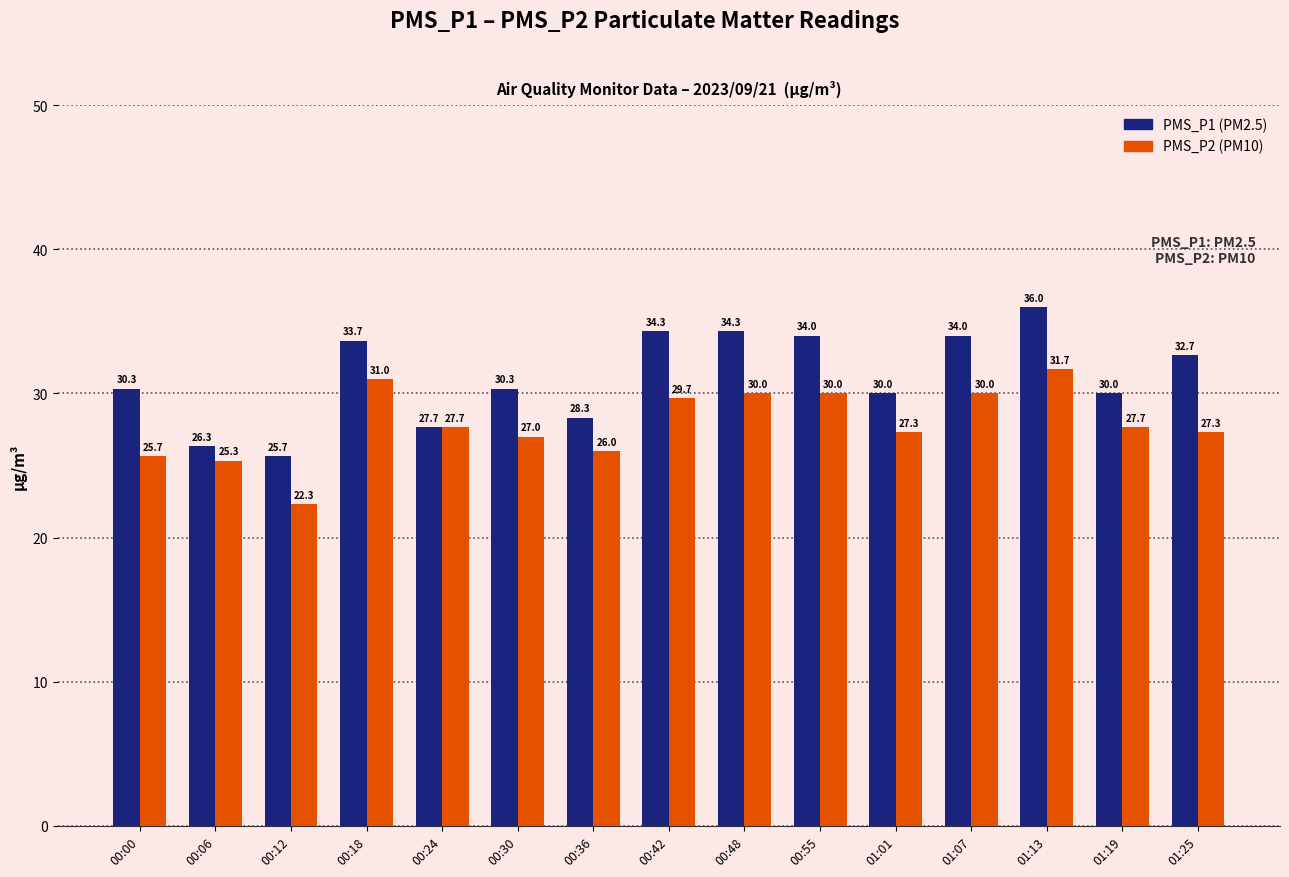

At which category is the sum across all series the highest?

01:13